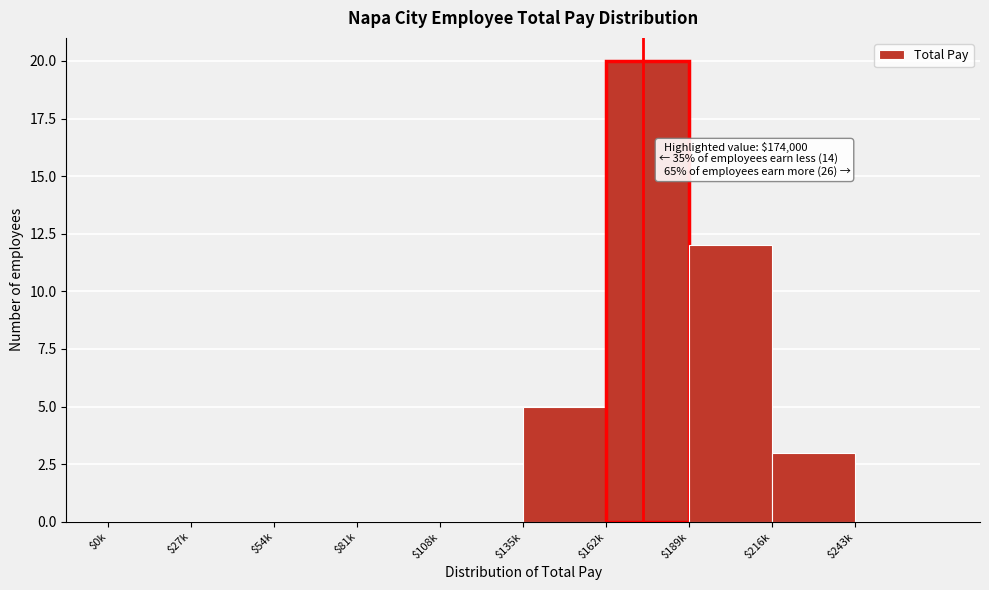

At which label is the value closest to 10?

$189k